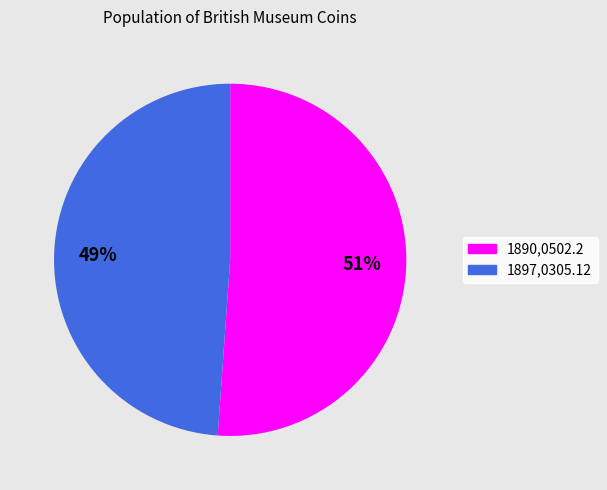

Approximately how many times larger is the value at 1897,0305.12 compared to 1890,0502.2?

1.0